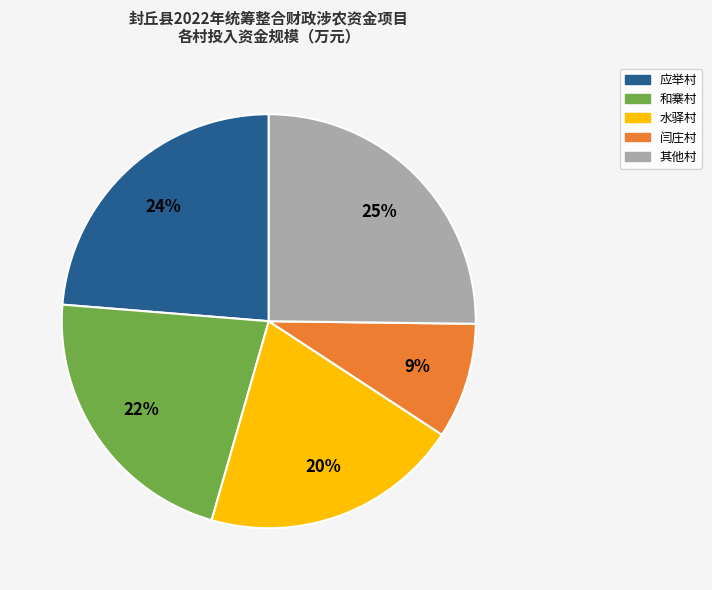

To the nearest percent, what is the average slice percentage?

20%